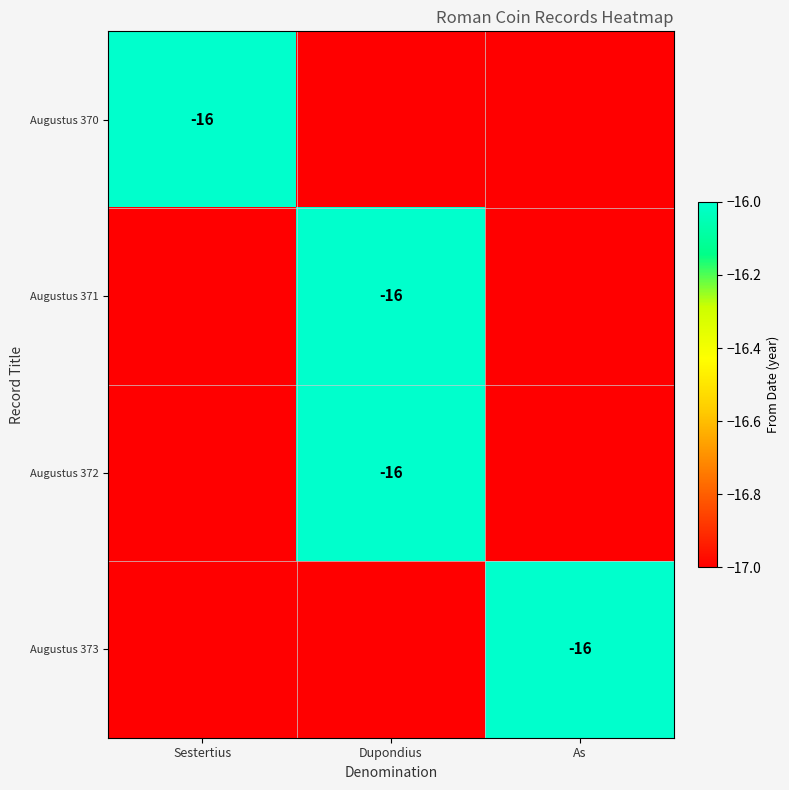

The Augustus 372 series shows -28 at Dupondius. True or false?

False